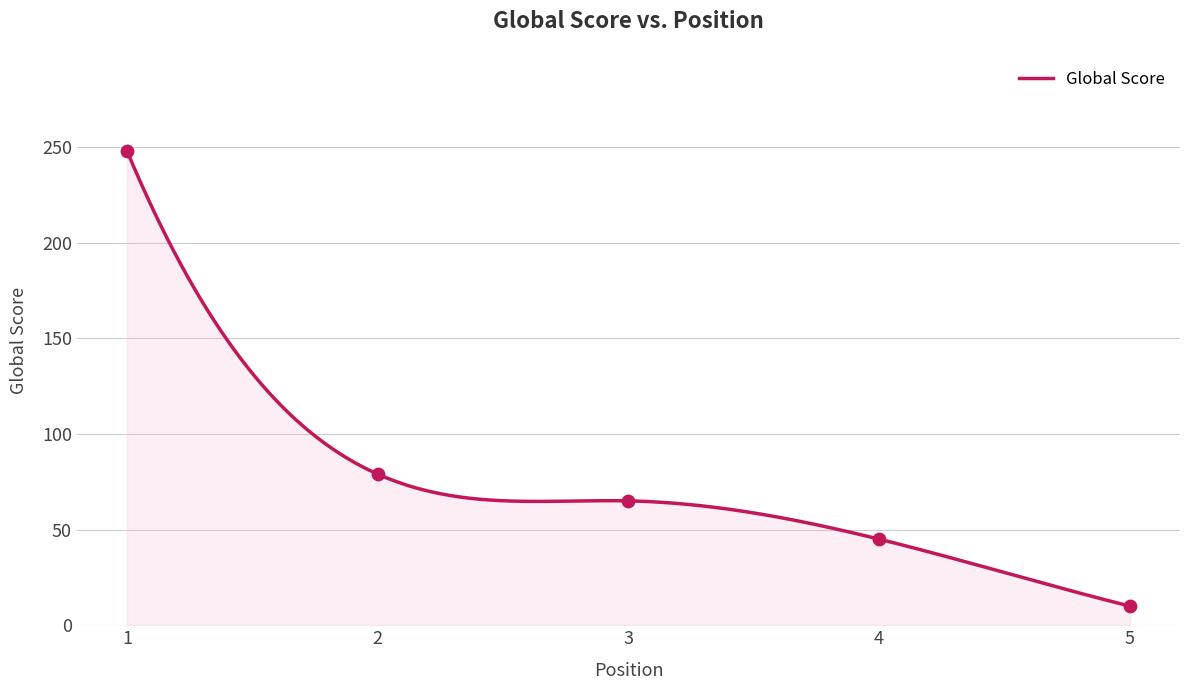

Between 1 and 2, which is larger?

1